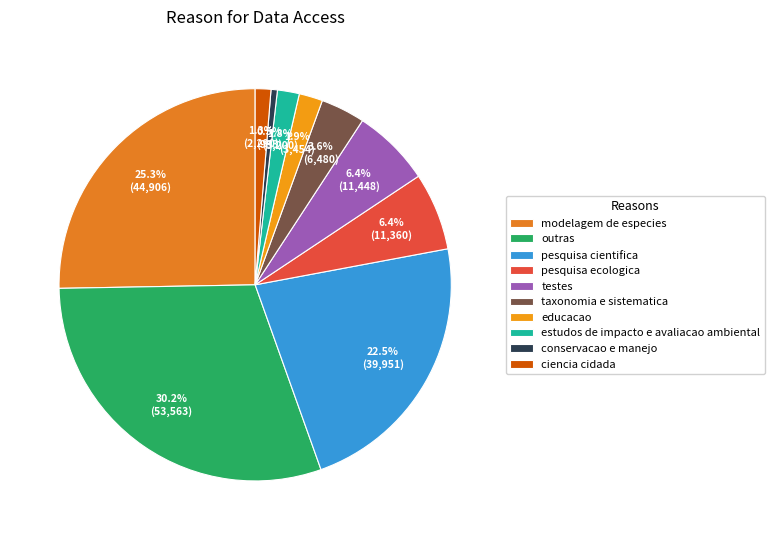

How many segments does this pie chart have?

10